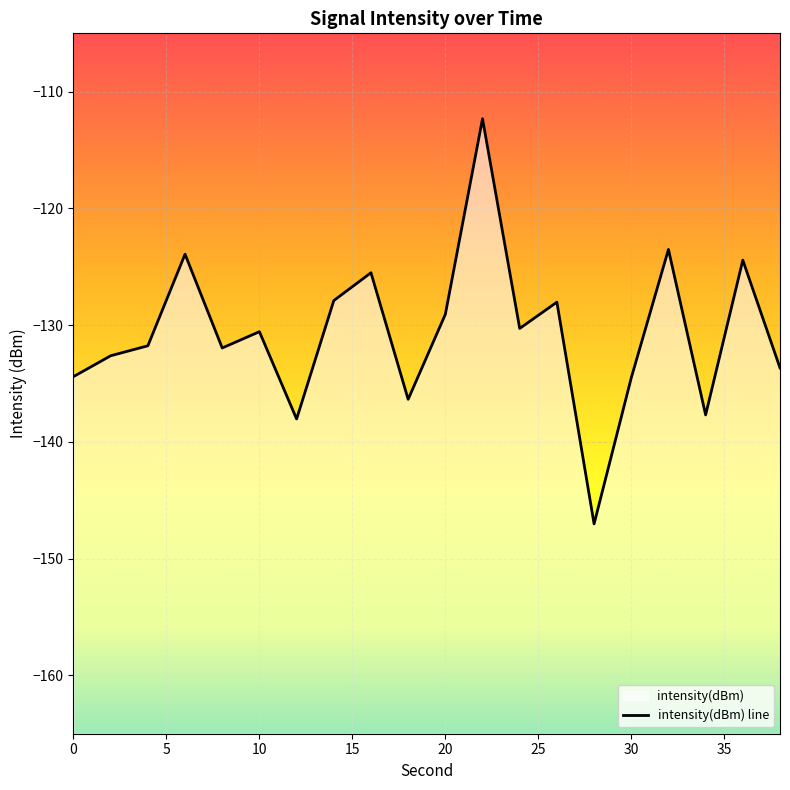

Count the number of categories in the chart.

20